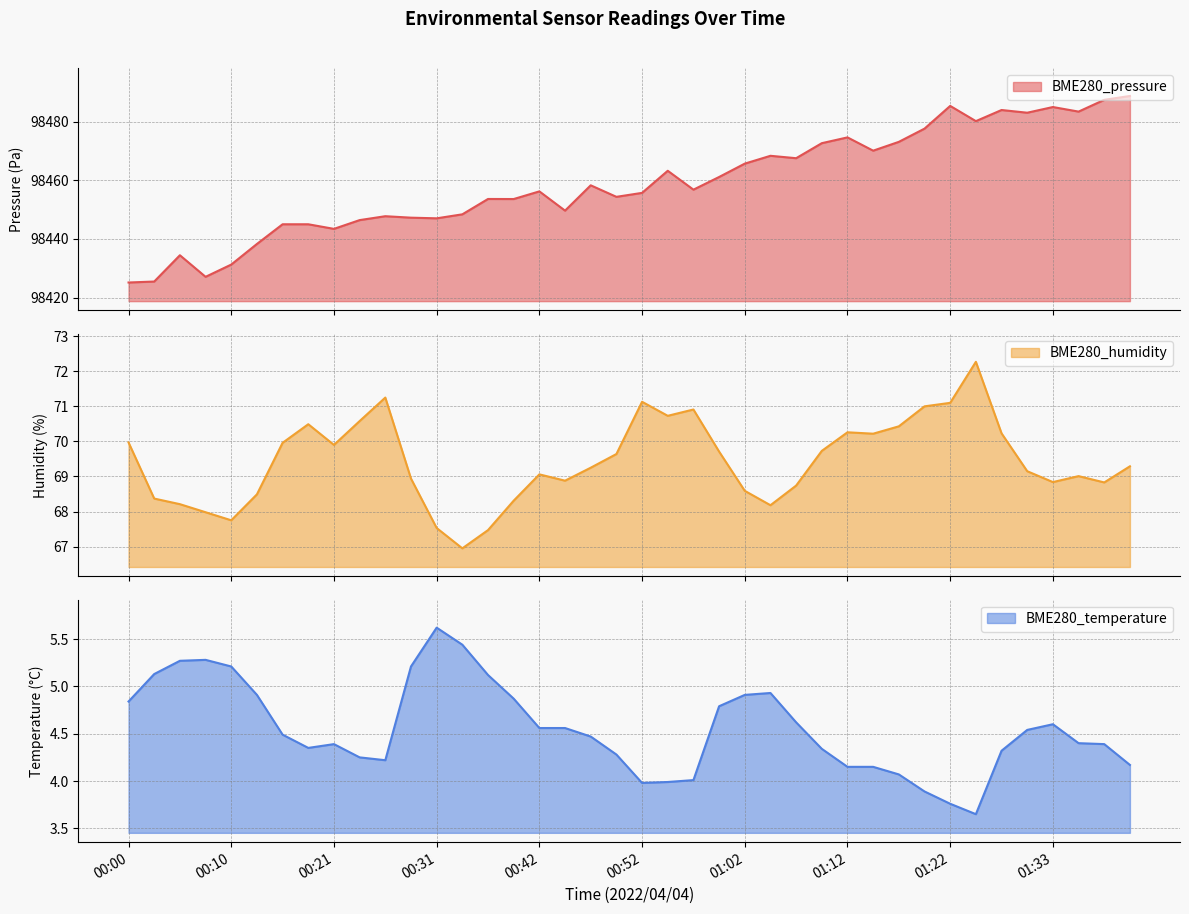

In BME280_temperature, how many points are lower than both neighbors (excluding endpoints)?

4